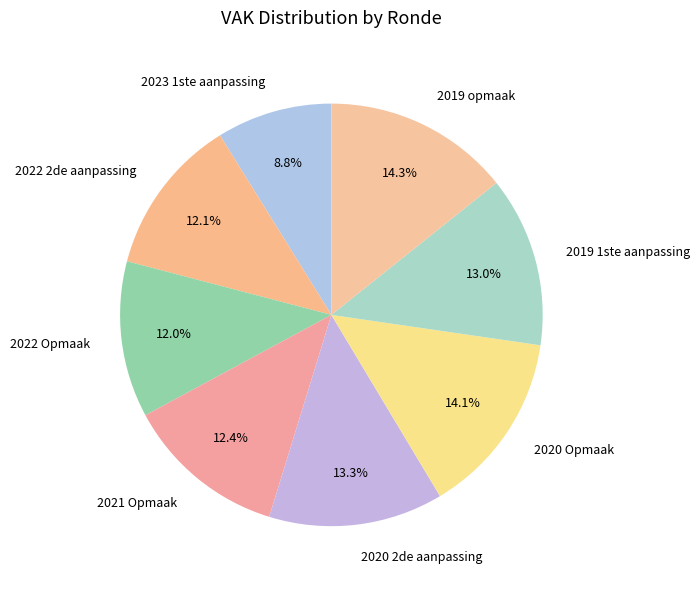

Combined, what portion of the pie is 2022 Opmaak and 2020 2de aanpassing?

25.3%